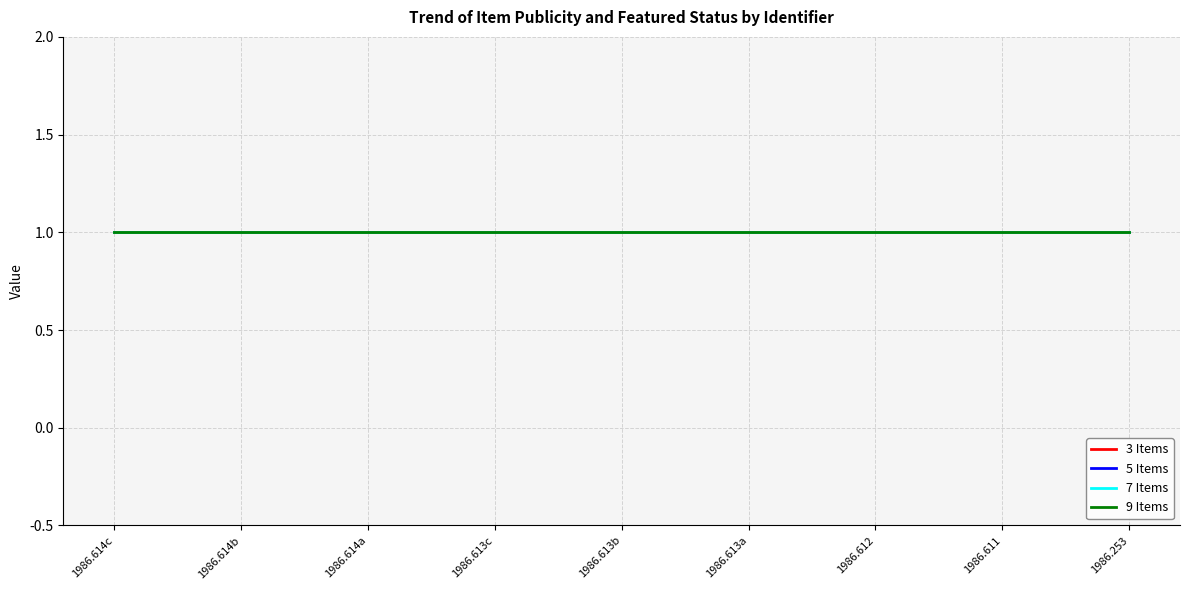

Which label corresponds to the smallest value in the chart?

1986.614c